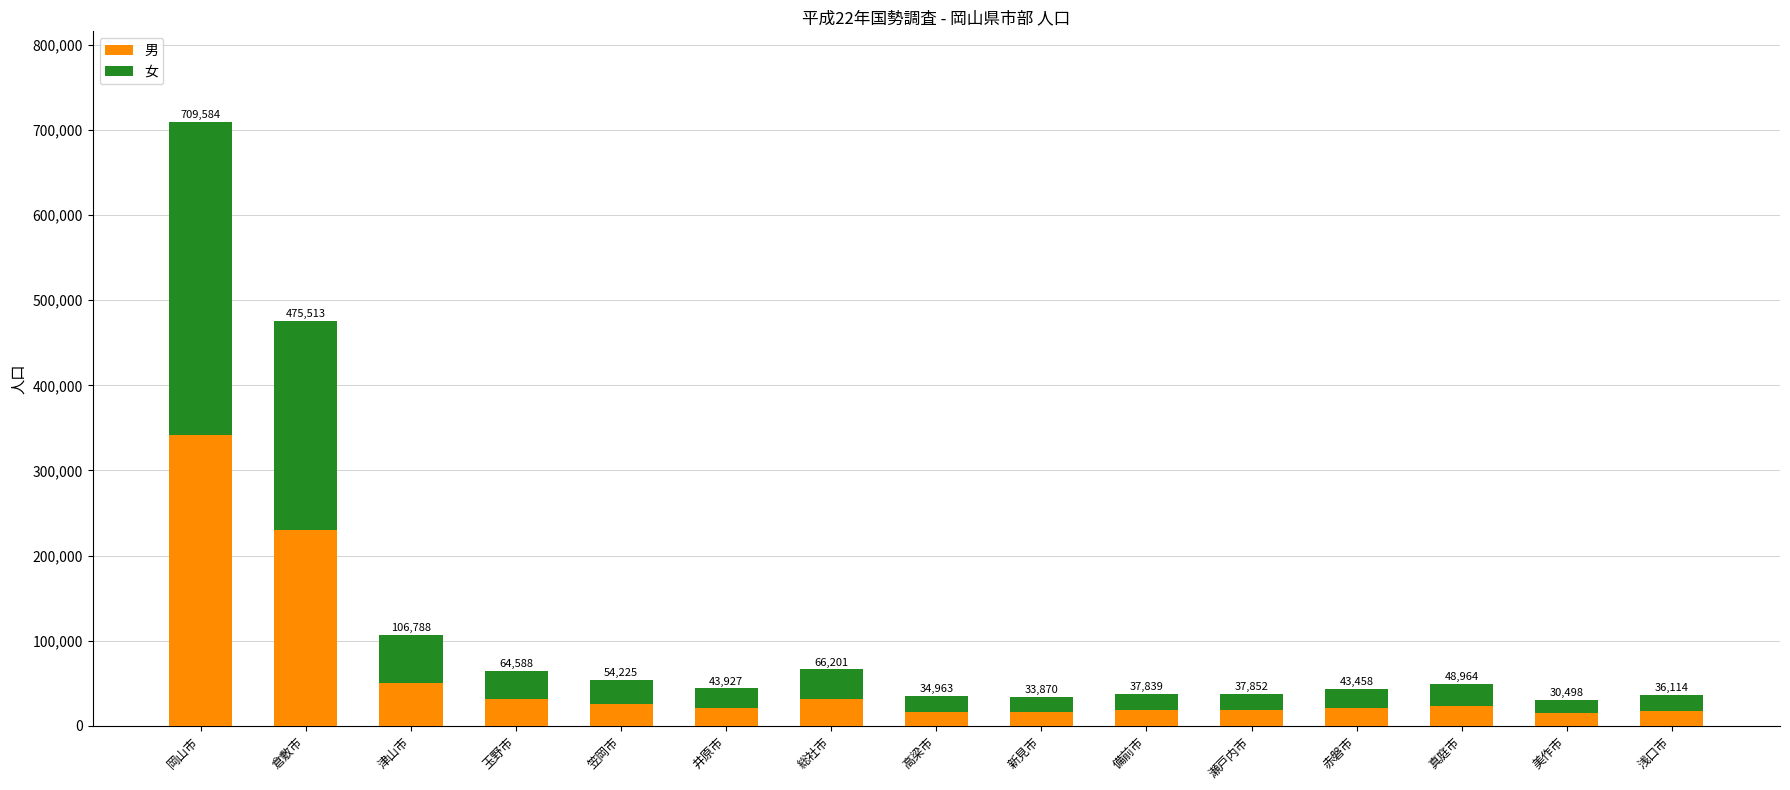

Rank the series by their maximum value, from highest to lowest.

女, 男